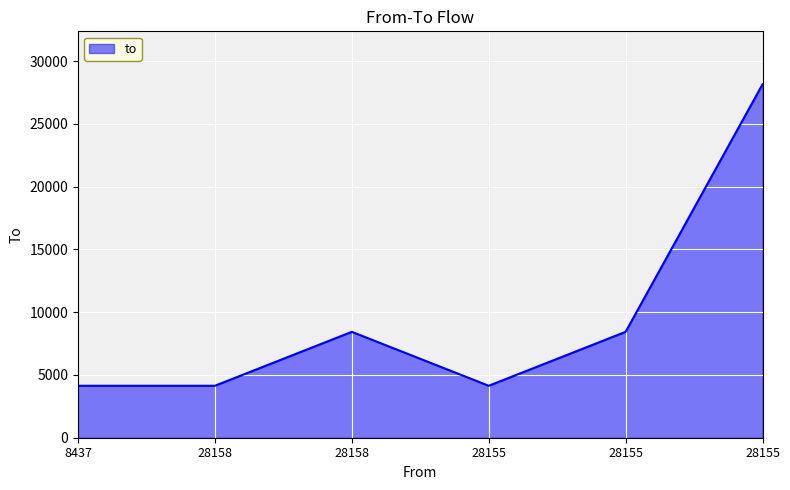

True or false: the data shows 12601 at 28155.

False